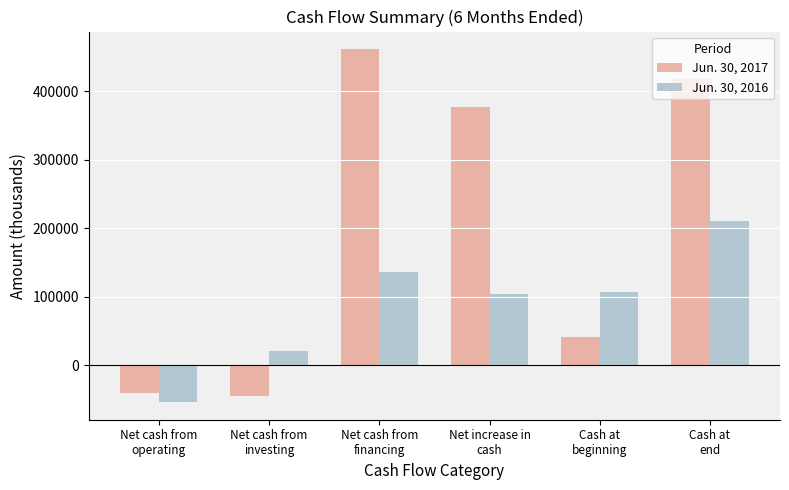

Reading left to right, transcribe all the data shown in this chart.

Jun. 30, 2017: -39961	-45116	461592	376515	41793	418308
Jun. 30, 2016: -53703	20727	136715	103739	107242	210981